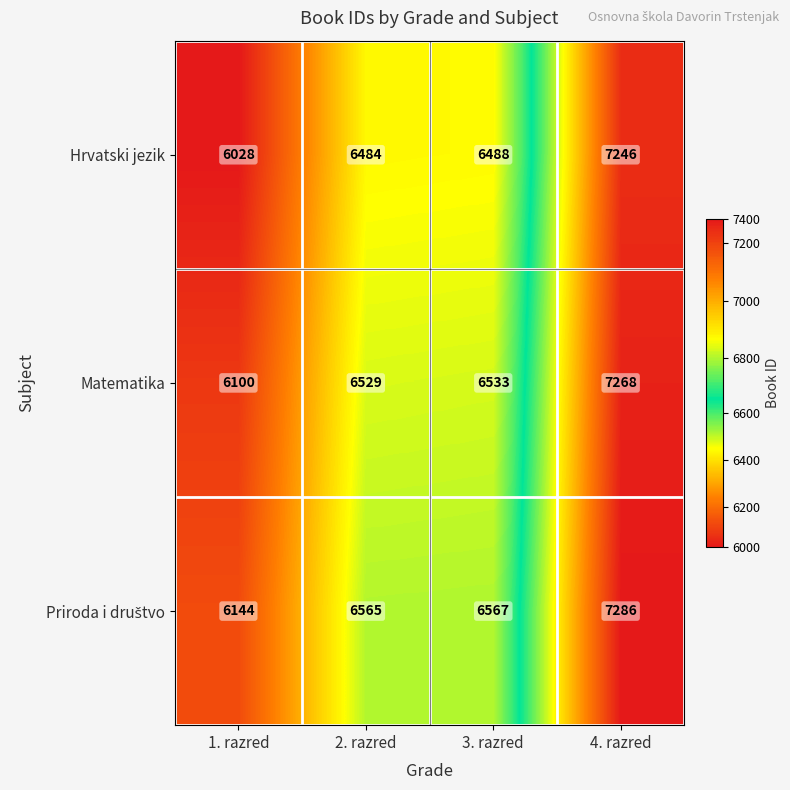

Count the number of data series in this chart.

3